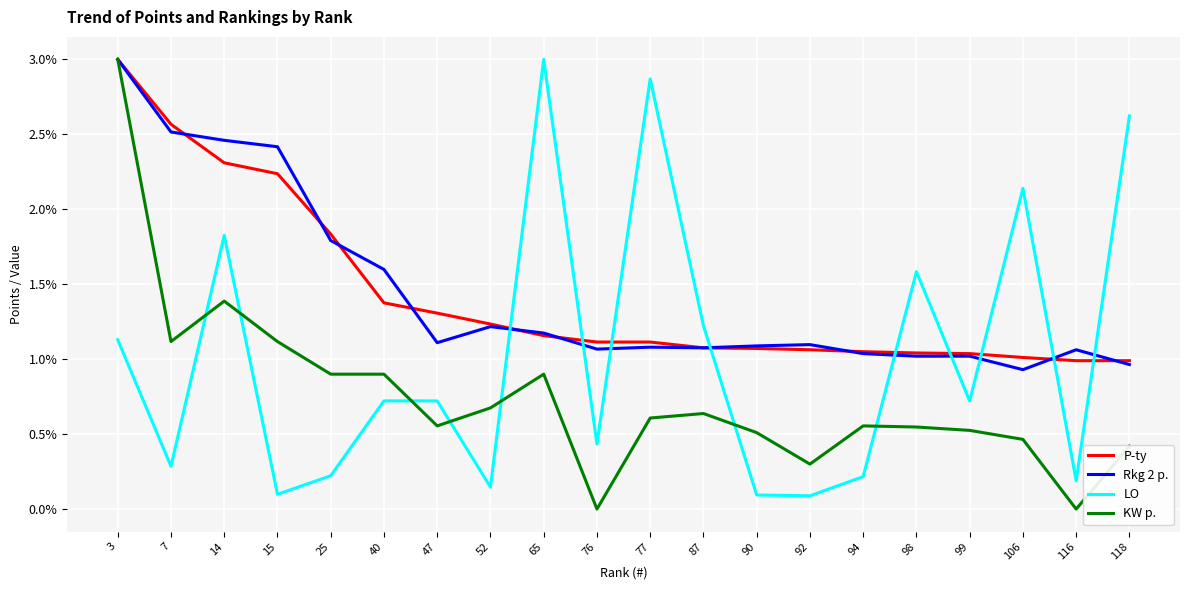

The LO series shows 0.7 at 99. True or false?

True